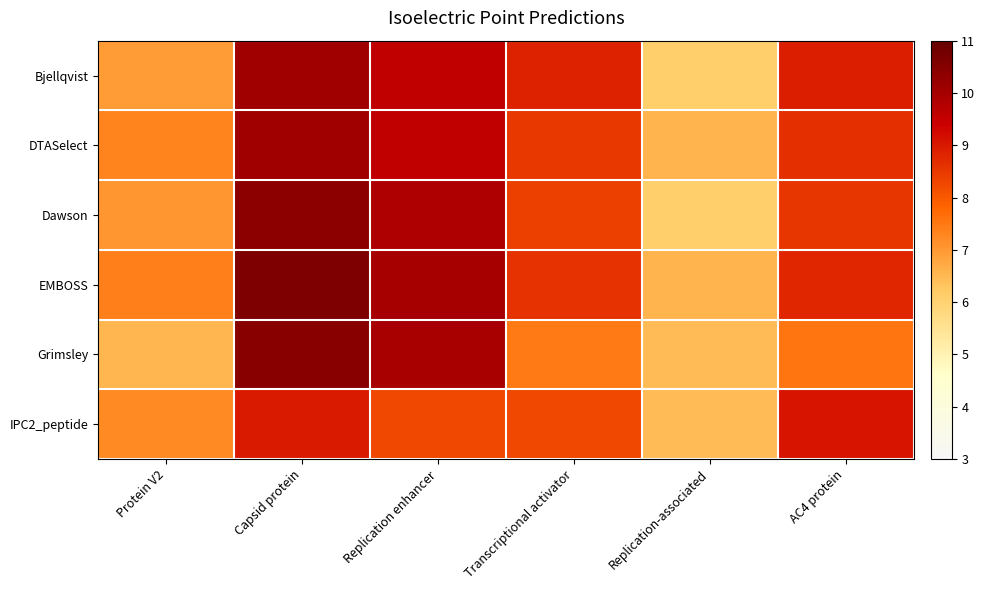

What is the spread (max minus min) of values at Protein V2?

0.8